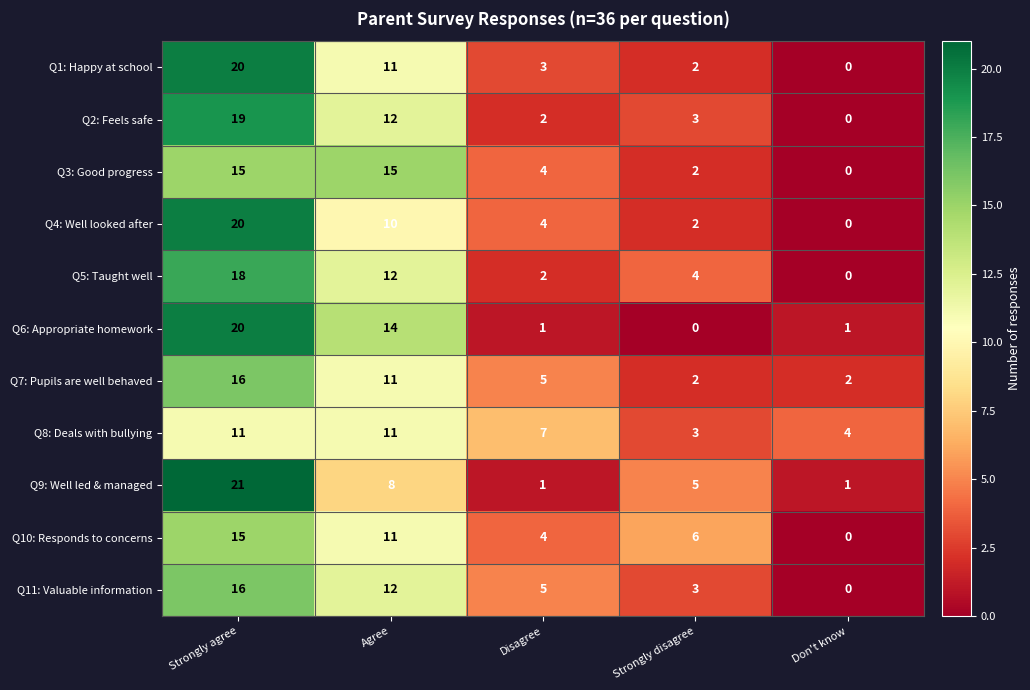

What is the sum of all Q1: Happy at school values?

36